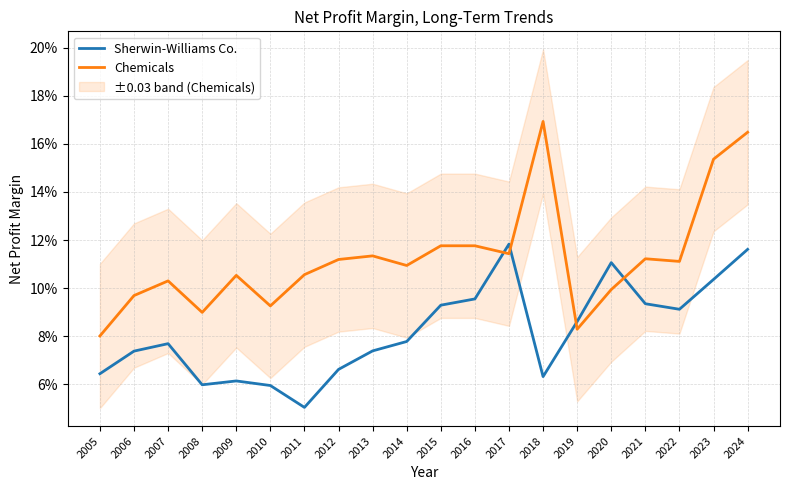

How many interior local valleys does the Chemicals series have?

6